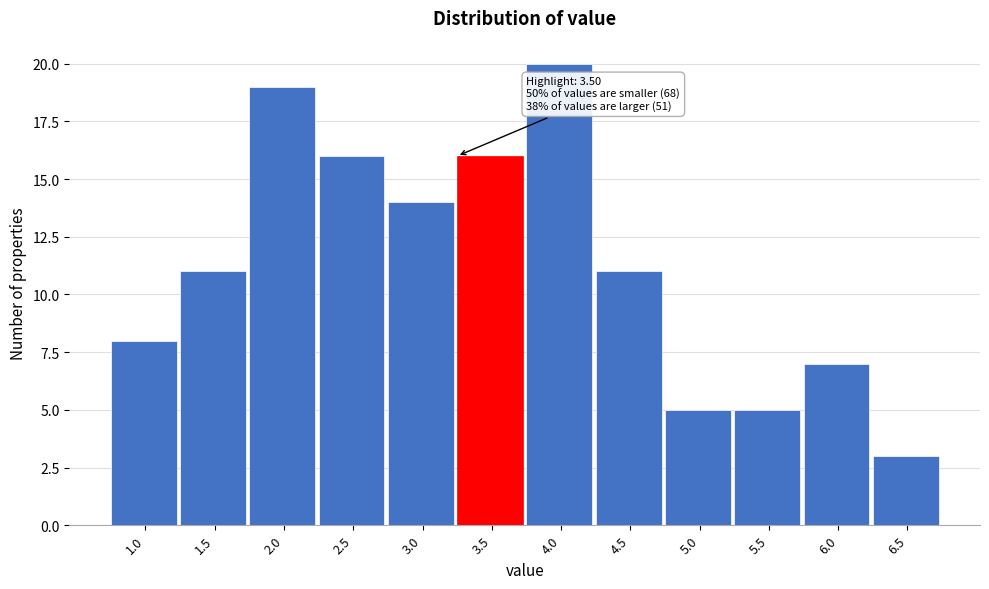

Reading right to left, list all the values displayed in this chart.

6.5=3	6.0=7	5.5=5	5.0=5	4.5=11	4.0=20	3.5=16	3.0=14	2.5=16	2.0=19	1.5=11	1.0=8